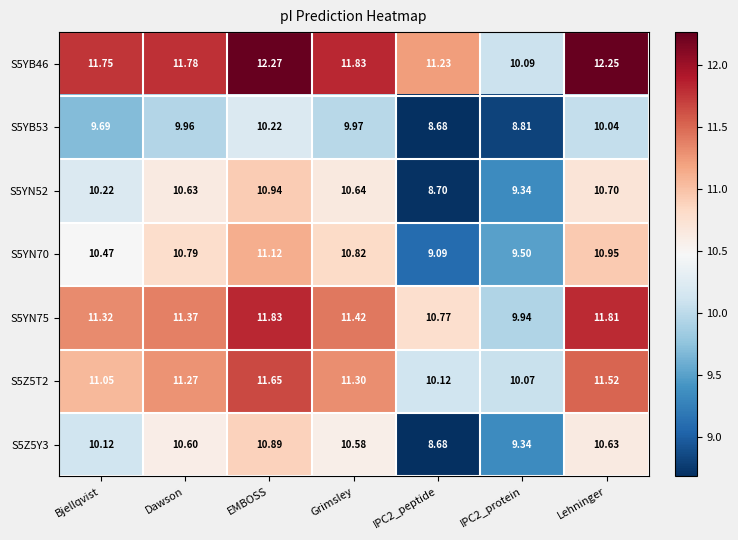

List the series in order of their peak value, highest first.

S5YB46, S5YN75, S5Z5T2, S5YN70, S5YN52, S5Z5Y3, S5YB53